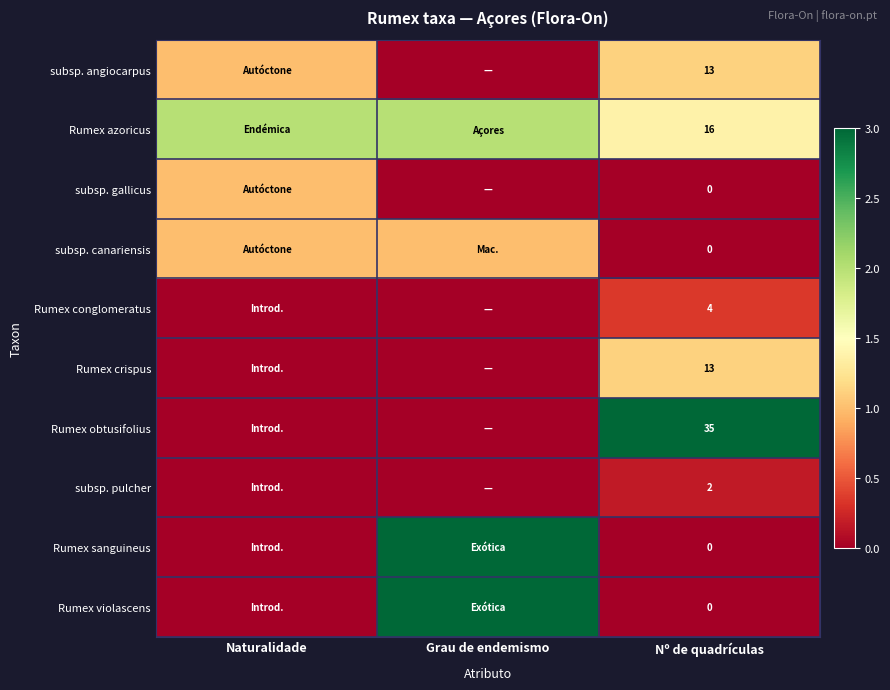

What is the difference between the highest and lowest values at Nº de quadrículas?

35